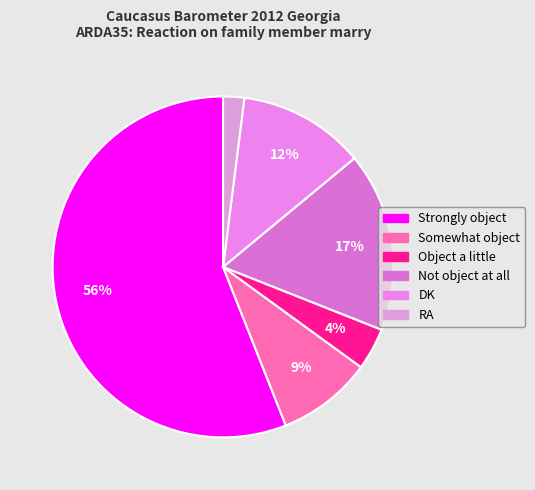

To the nearest percent, what is the difference between the largest and smallest slice percentages?

54%